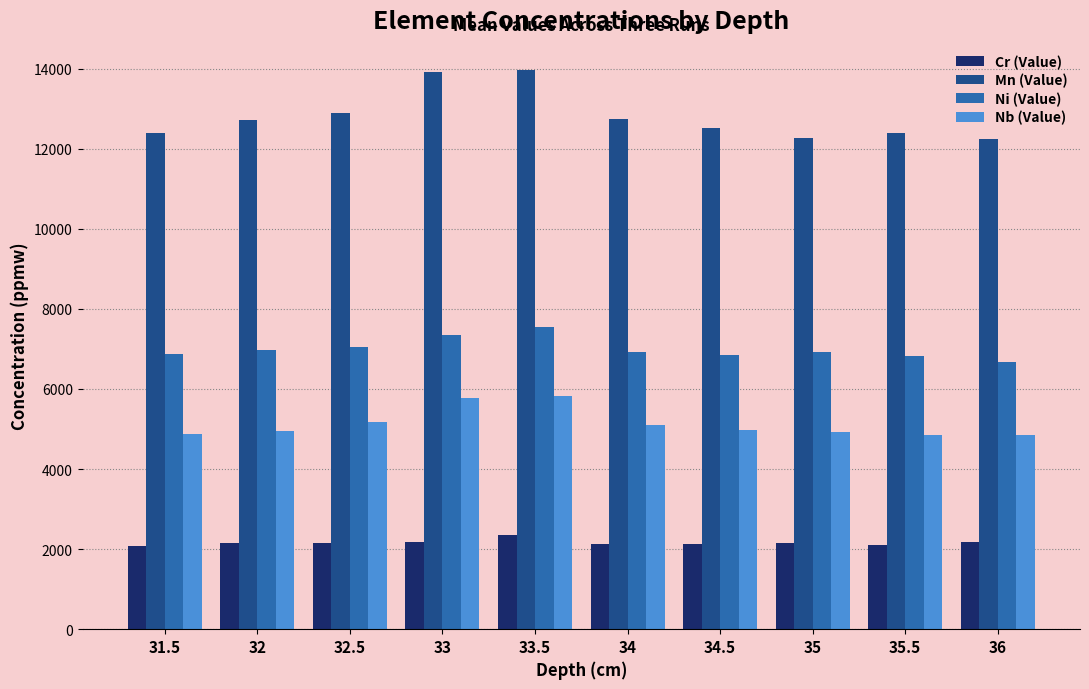

How many series are shown in this chart?

4